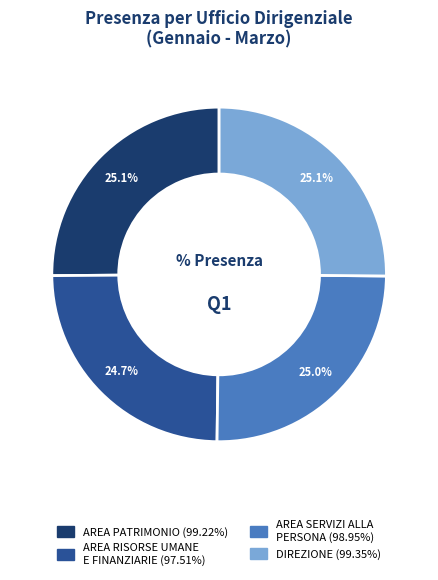

To the nearest percent, what is the average slice percentage?

25%